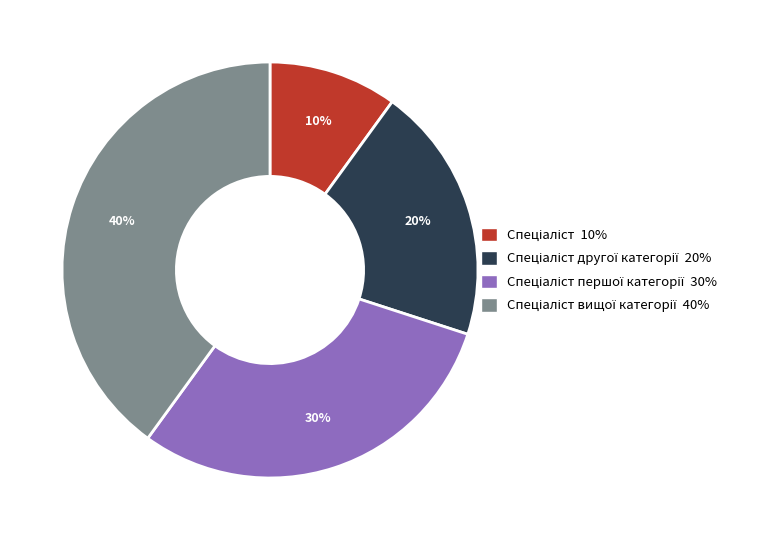

Does any single category account for the majority?

No